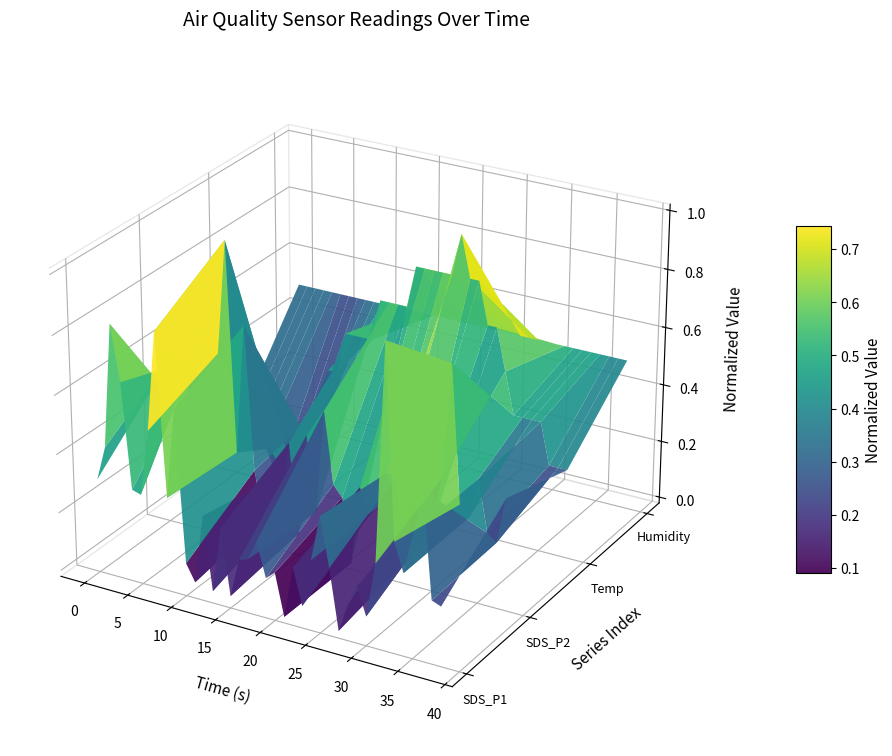

Which series ends up on top after the final intersection of Humidity and SDS_P2?

Humidity